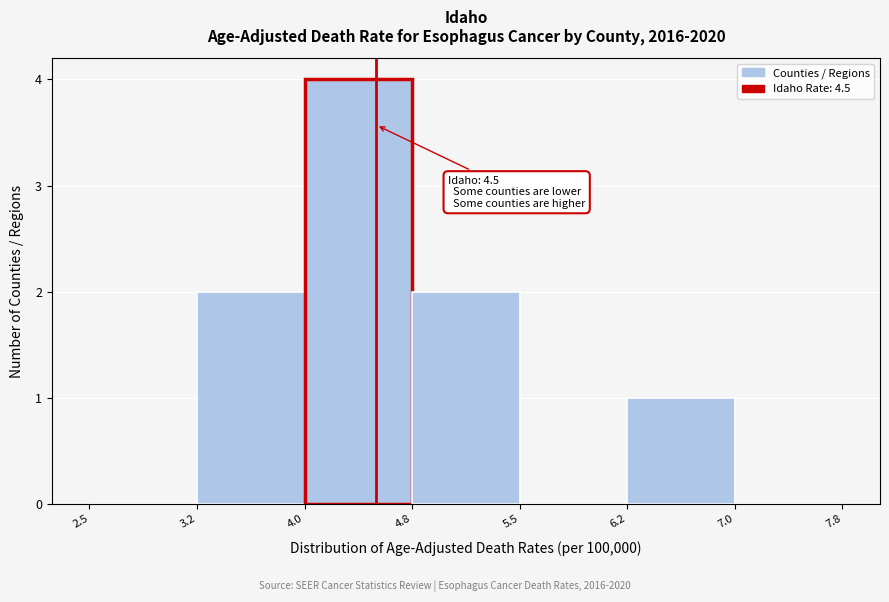

Which range on the x-axis has the tallest bar?

4.0 to 4.8